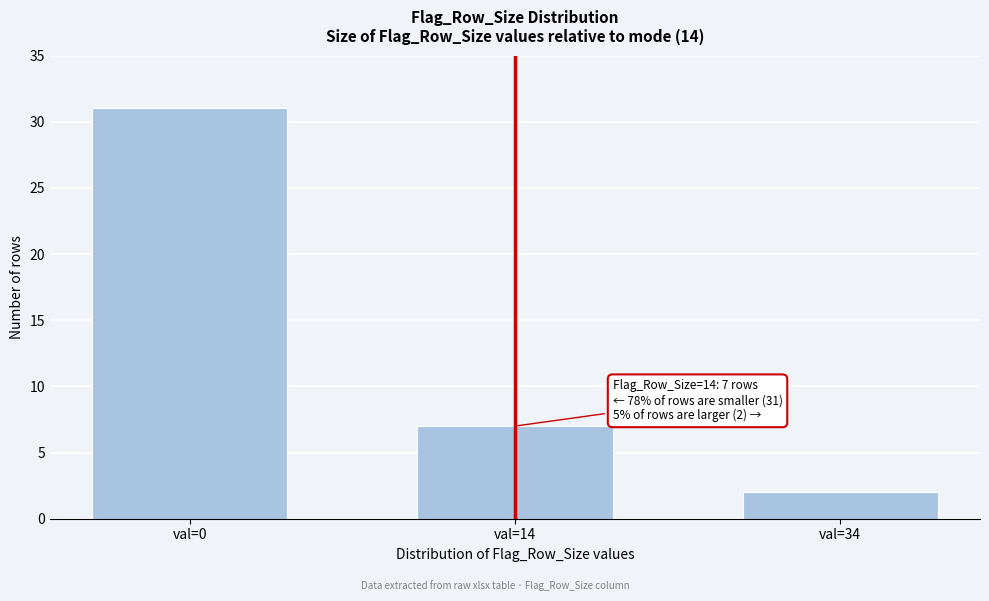

Reading left to right, what are all the values shown in this chart?

val=0=31	val=14=7	val=34=2